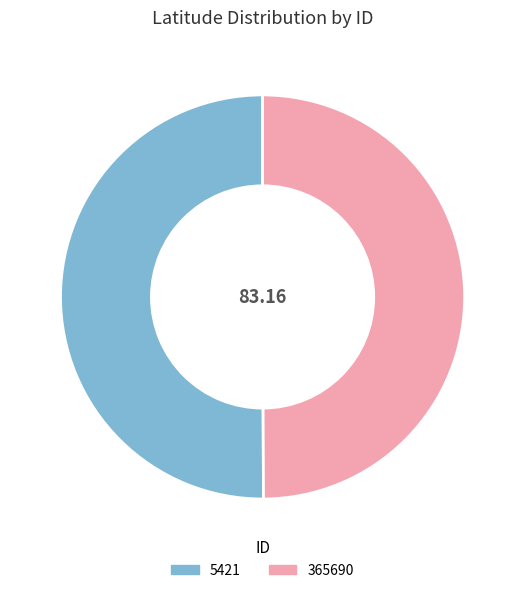

Do 5421 and 365690 together represent more than half of the pie?

Yes